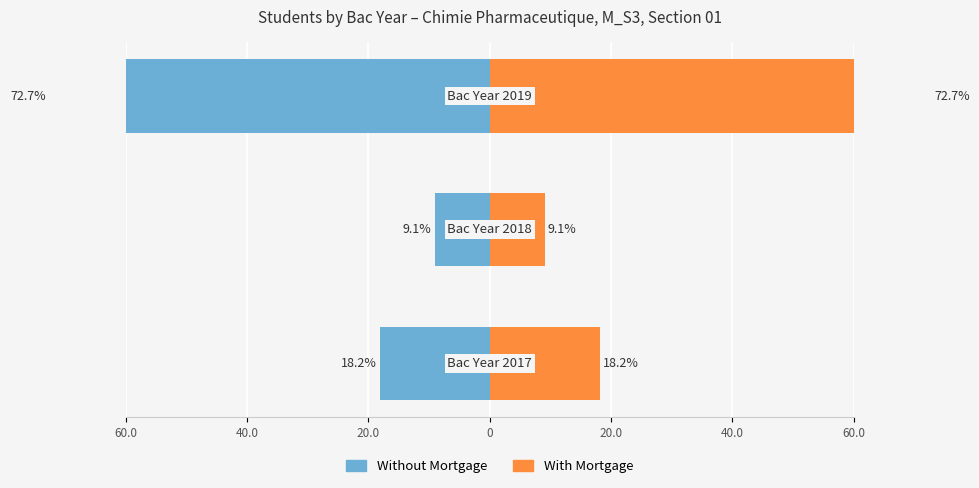

What is the value of the Without Mortgage bar at the 1st from the left?

-18.2